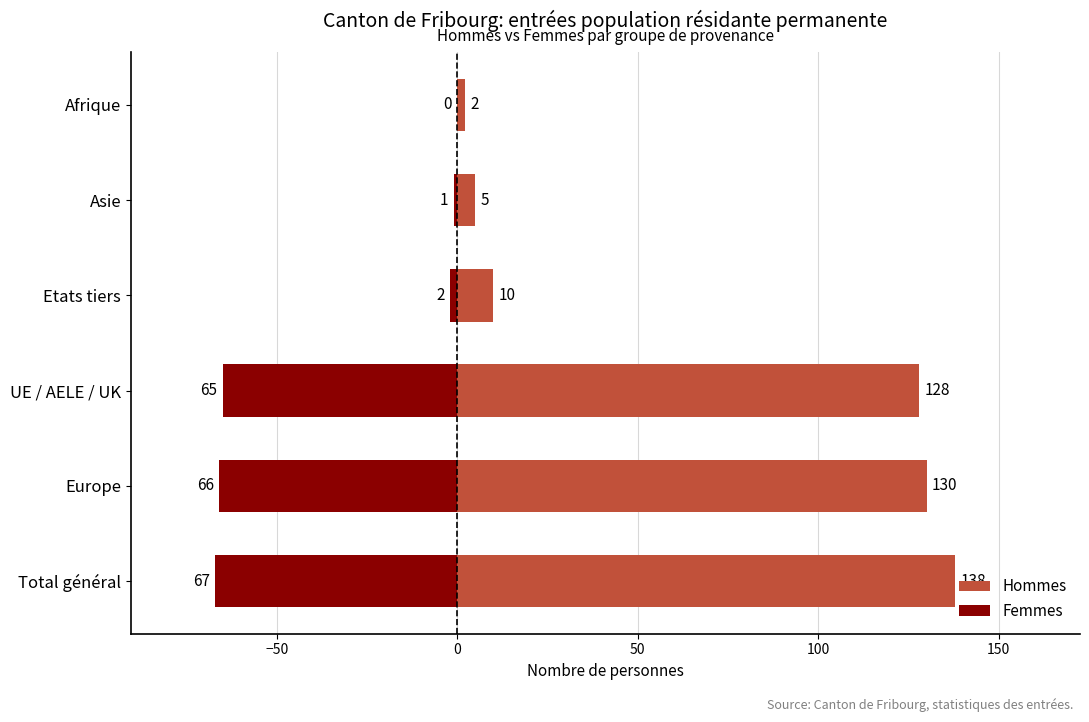

Which series changed the most between Europe and Asie?

Hommes